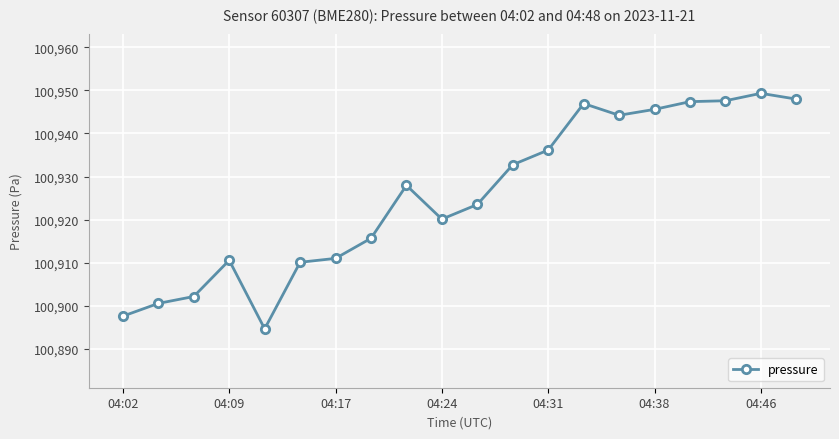

What is the value of the 7th point from the left?

100911.0